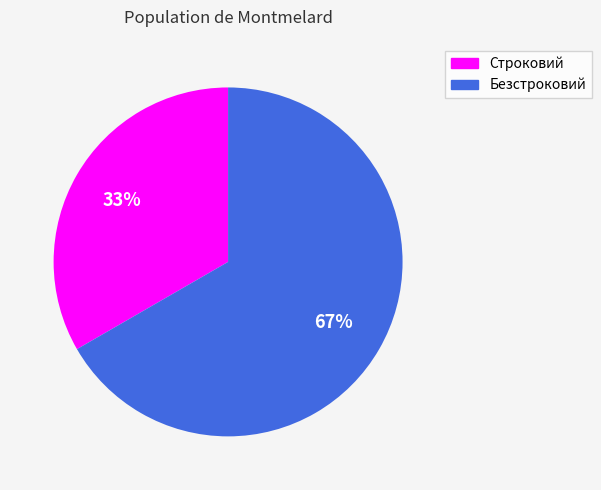

Between Строковий and Безстроковий, which is larger?

Безстроковий